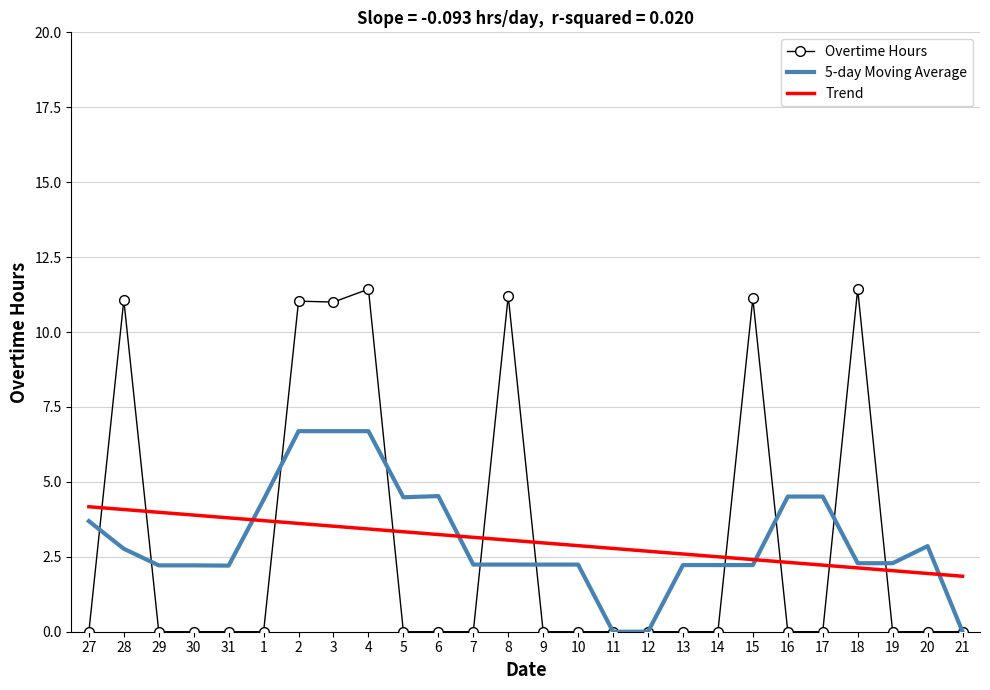

How many distinct data groups are displayed?

3